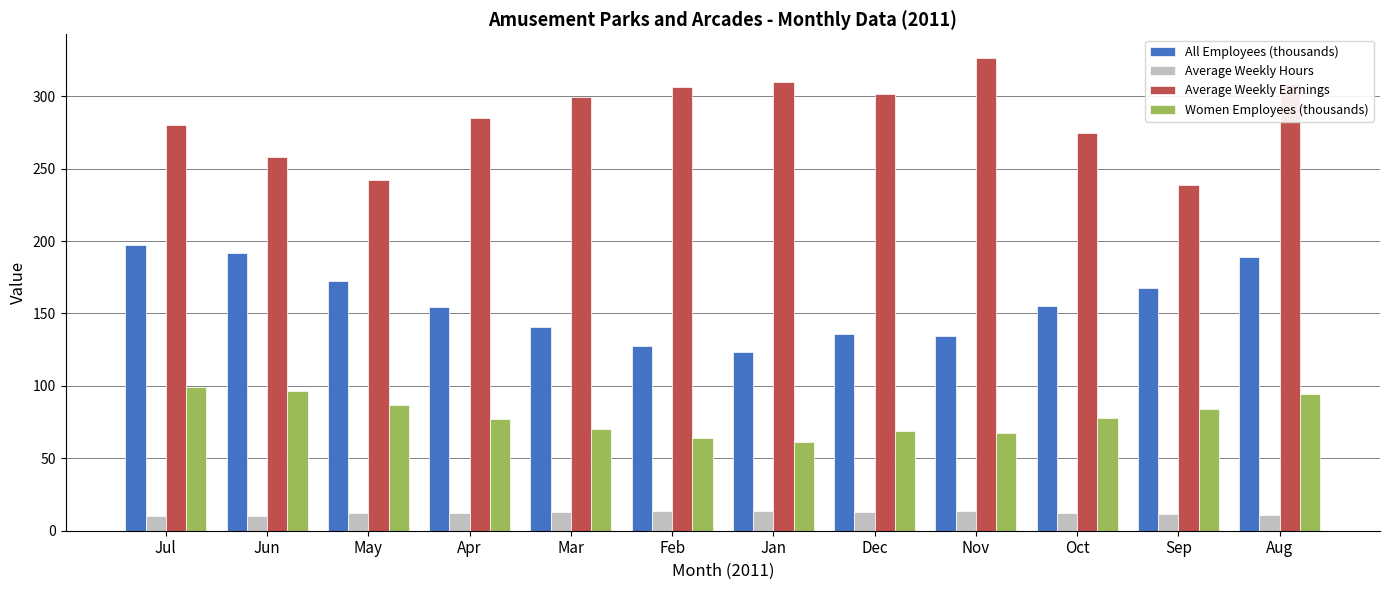

What are all the series names shown in the legend?

All Employees (thousands), Average Weekly Hours, Average Weekly Earnings, Women Employees (thousands)